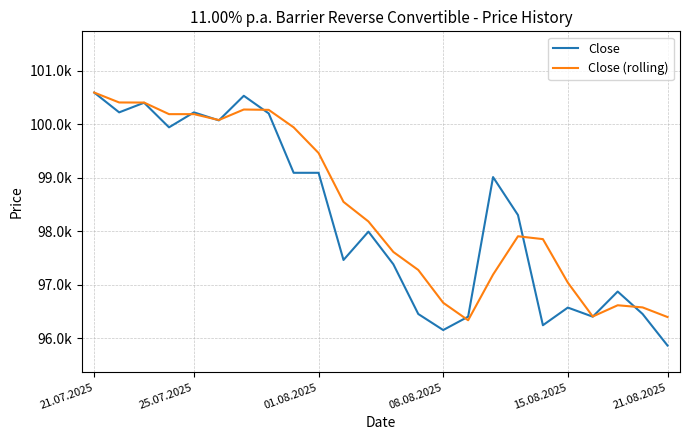

Does the chart display data point markers on the line(s)?

No